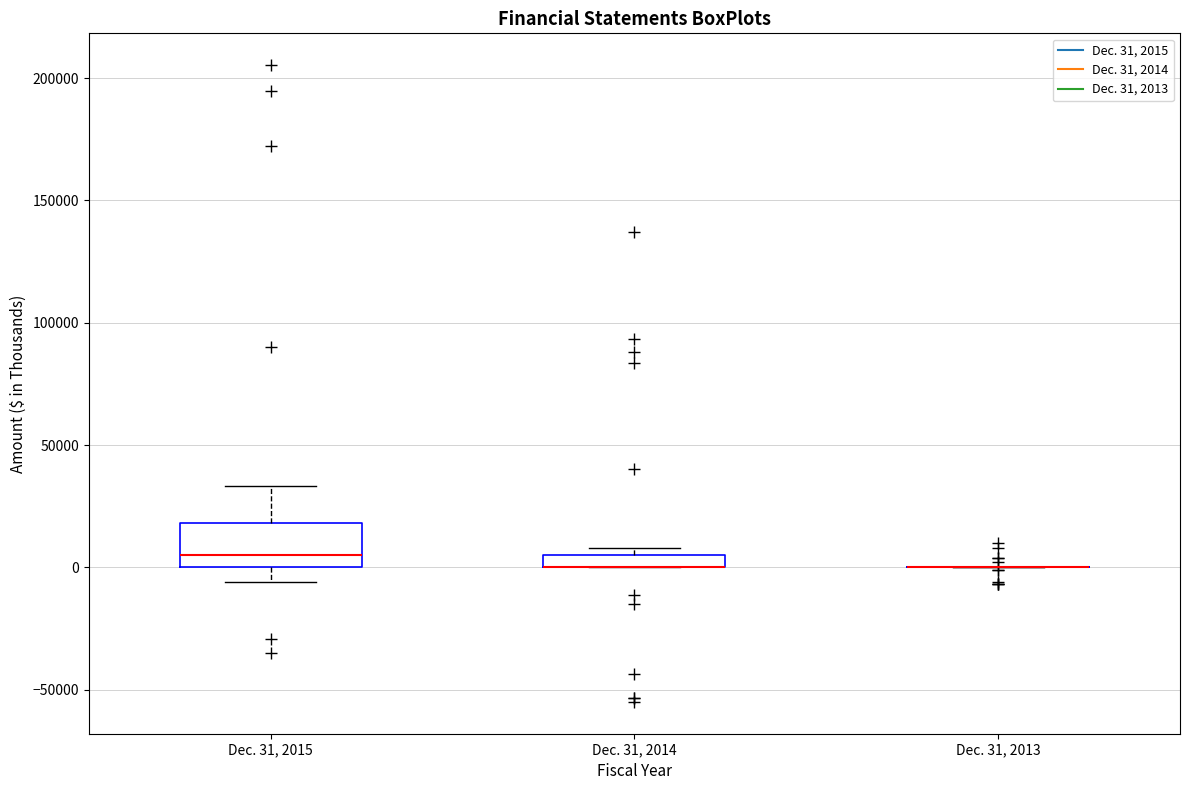

Which box is the tallest, from its lower edge to its upper edge?

Dec. 31, 2015